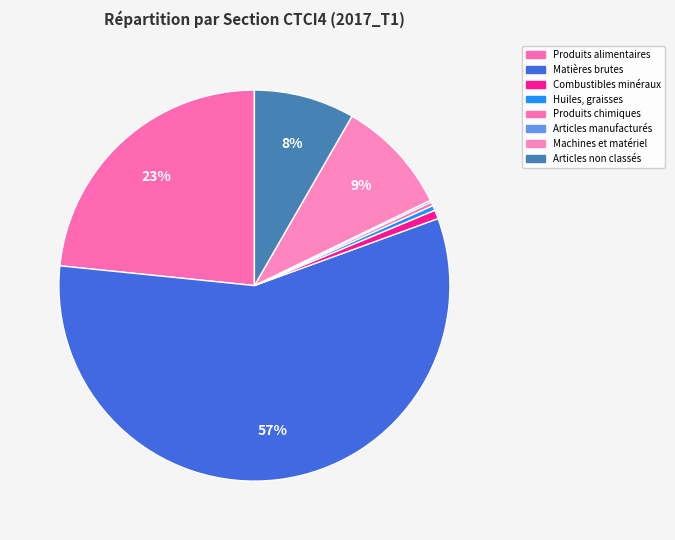

Rank the categories by value from highest to lowest.

Matières brutes non comestibles, Produits alimentaires et animaux vivants, Machines et matériel de transport, Articles et transactions non classés, Combustibles minéraux, lubrifiants, Huiles, graisses et cires, Produits chimiques et produits connexes, Articles manufacturés classés